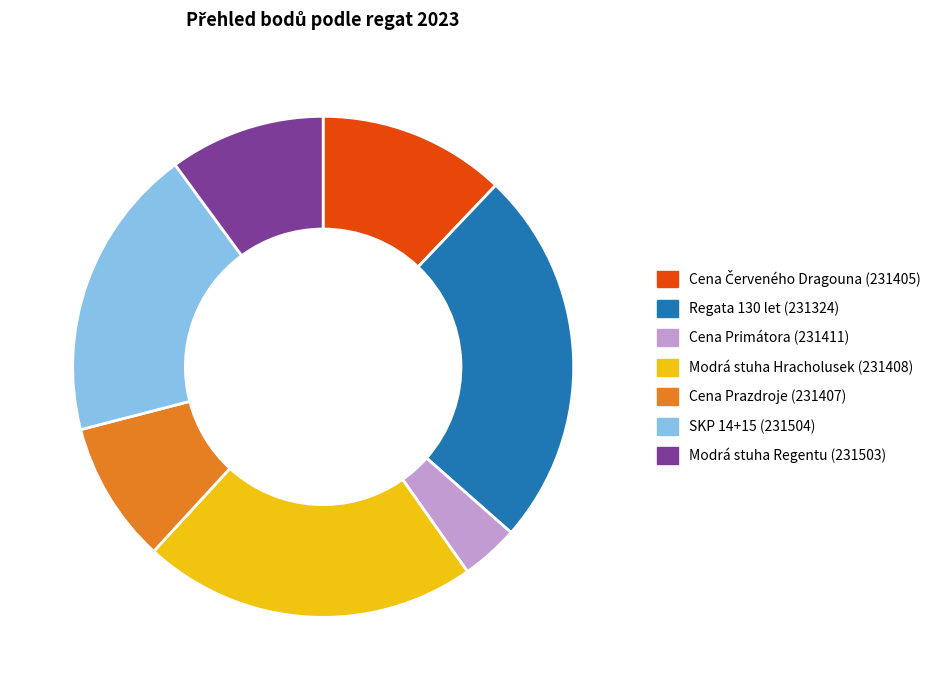

Is there any slice that represents more than half of the pie?

No